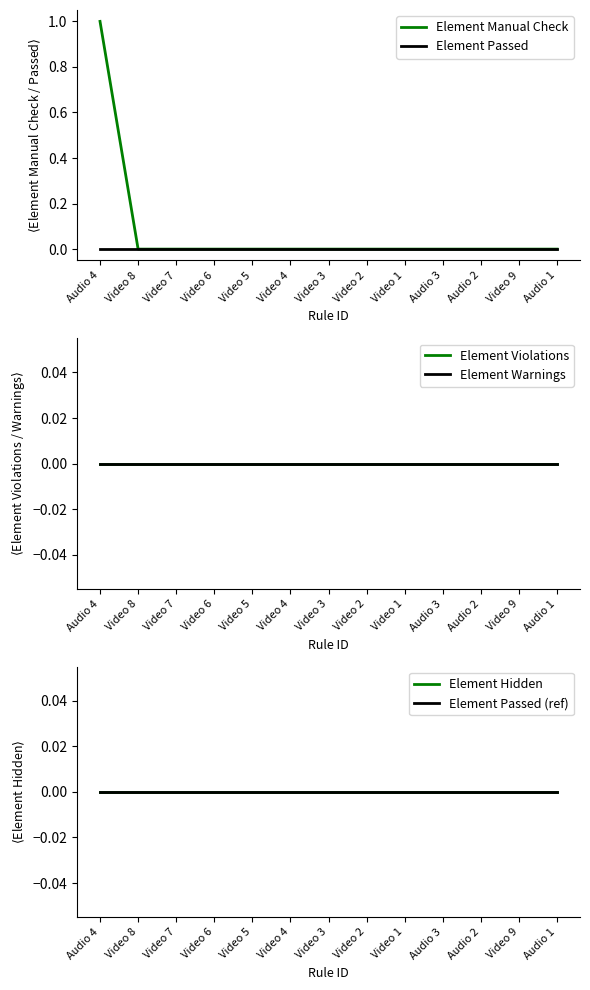

Does the chart display data point markers on the line(s)?

No